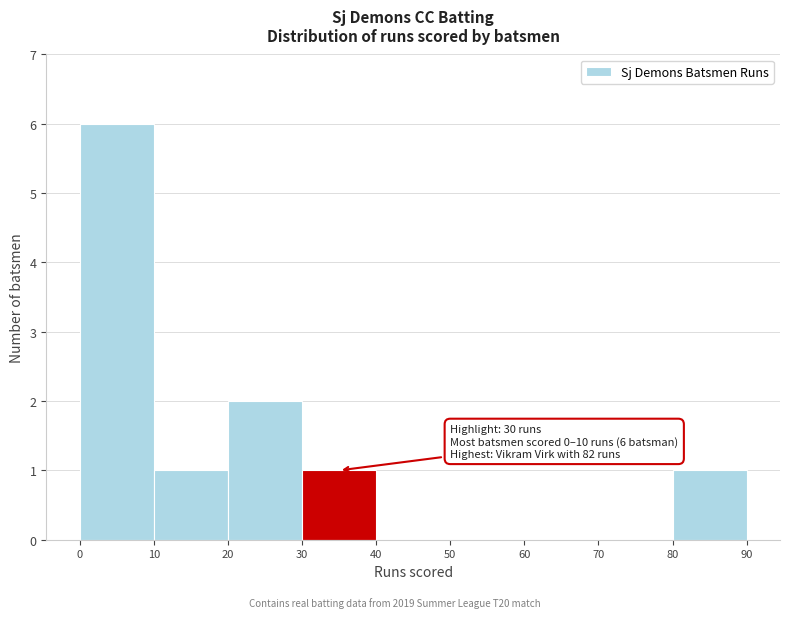

Over which range of the x-axis is the bar tallest?

0 to 10